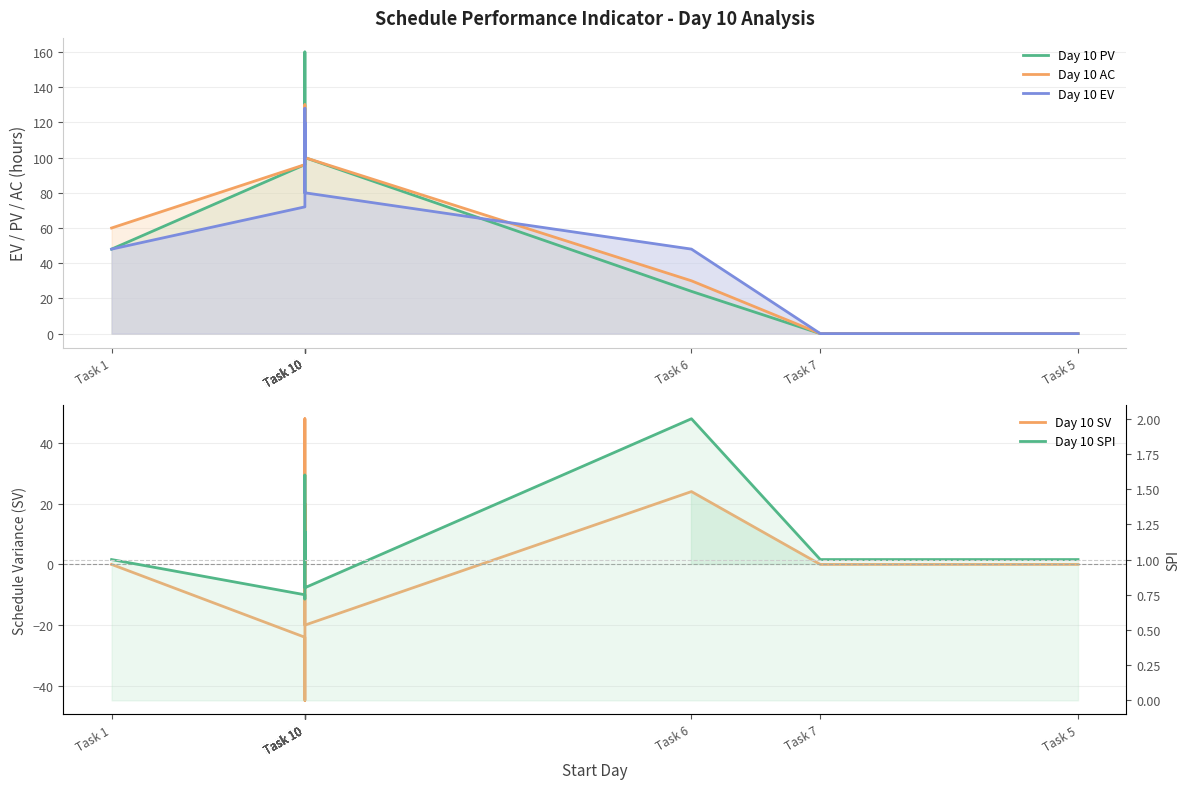

True or false: Day 10 AC and Day 10 SV intersect in this chart.

False